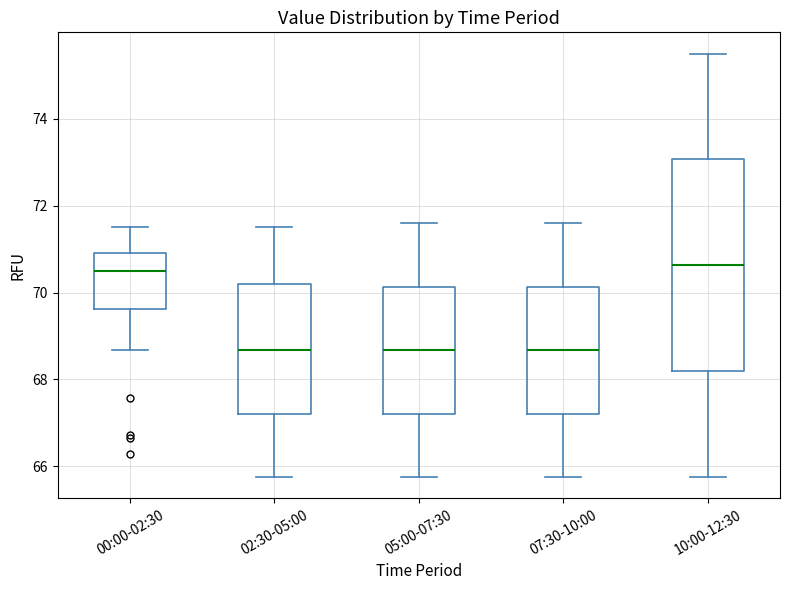

Comparing the boxes themselves (not the whiskers), which one is the tallest?

10:00-12:30